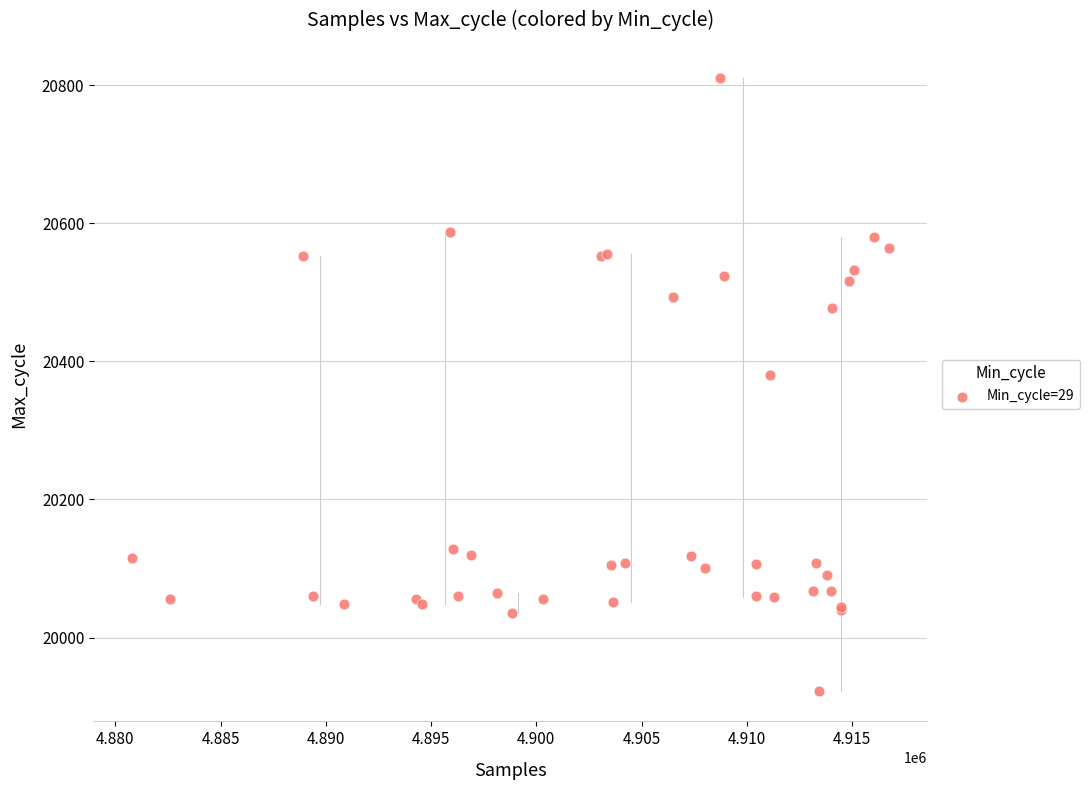

What Y value in the scatter plot is closest to 20367?

20381